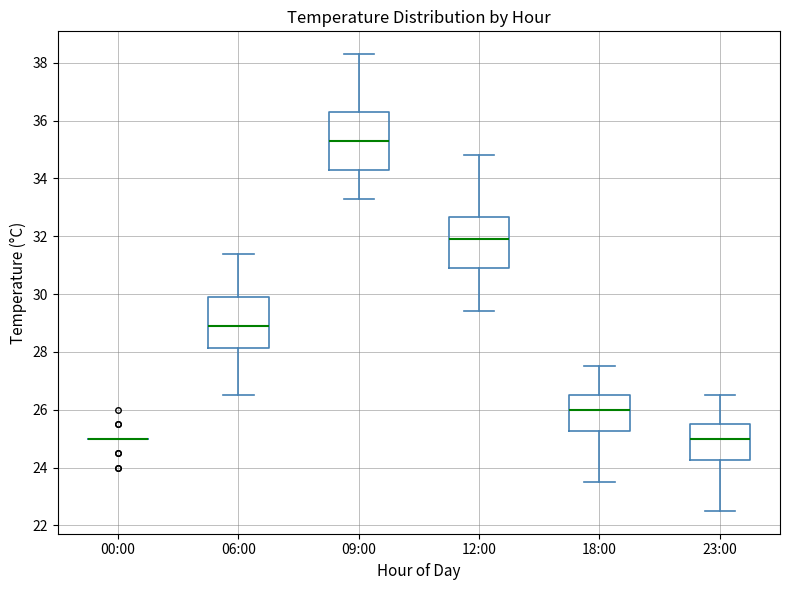

Reading left to right, read every box against the y-axis: the position of its median line, the range the box covers, and the ends of its whiskers. The values are not printed on the chart, so give them approximately, as read against the axis.

00:00: box collapsed to a line at 25.0, whiskers 25.0 to 25.0
06:00: median 29.0, box 28.2 to 30.0, whiskers 26.6 to 31.4
09:00: median 35.4, box 34.4 to 36.4, whiskers 33.4 to 38.4
12:00: median 32.0, box 31.0 to 32.6, whiskers 29.4 to 34.8
18:00: median 26.0, box 25.2 to 26.6, whiskers 23.6 to 27.6
23:00: median 25.0, box 24.2 to 25.6, whiskers 22.6 to 26.6